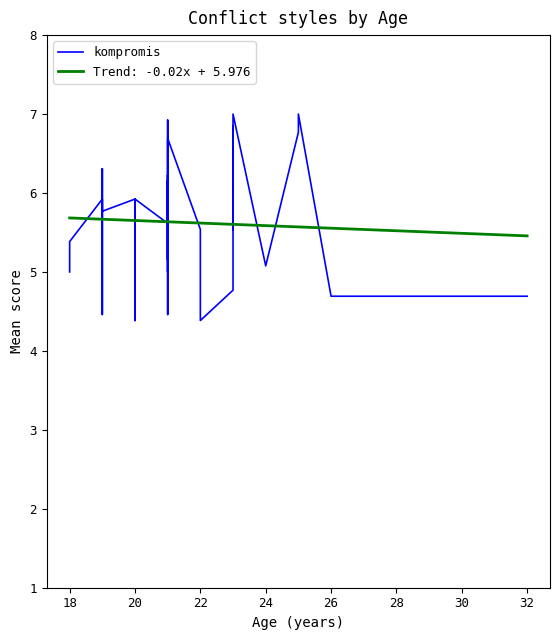

What is the sum of all values?

225.2